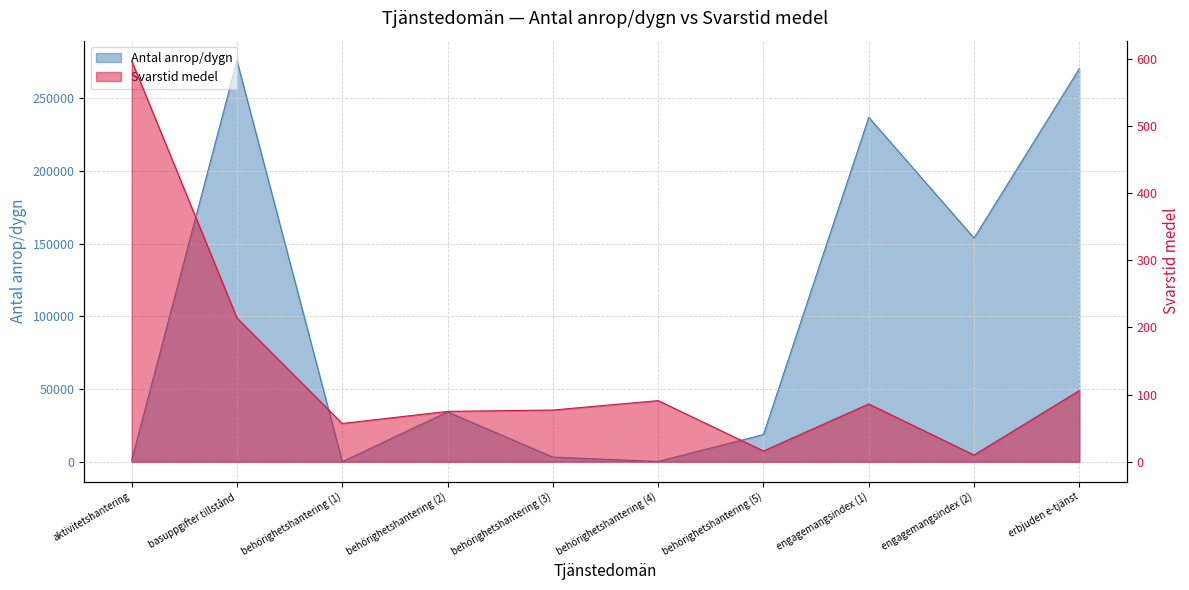

True or false: Svarstid medel and Antal anrop/dygn intersect in this chart.

True